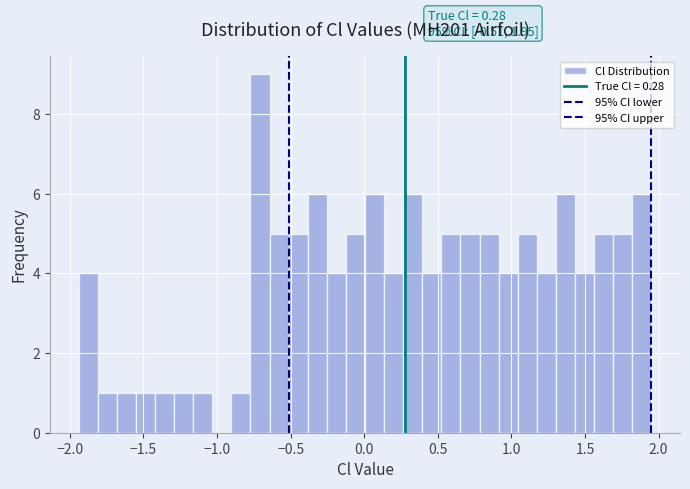

Read against the x-axis, roughly where is the centre of the tallest bar?

-0.70